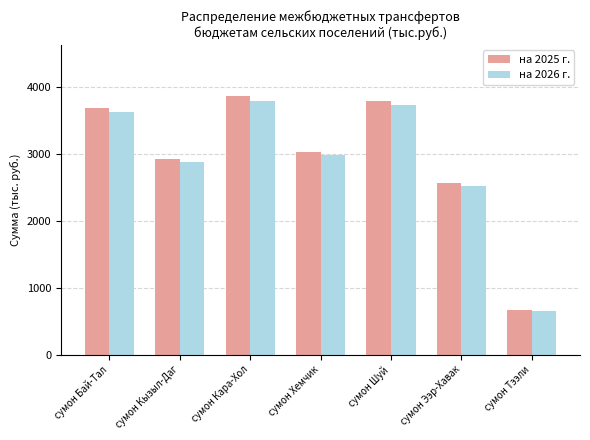

What is the difference between the maximum and minimum values in the на 2026 г. series?

3139.9